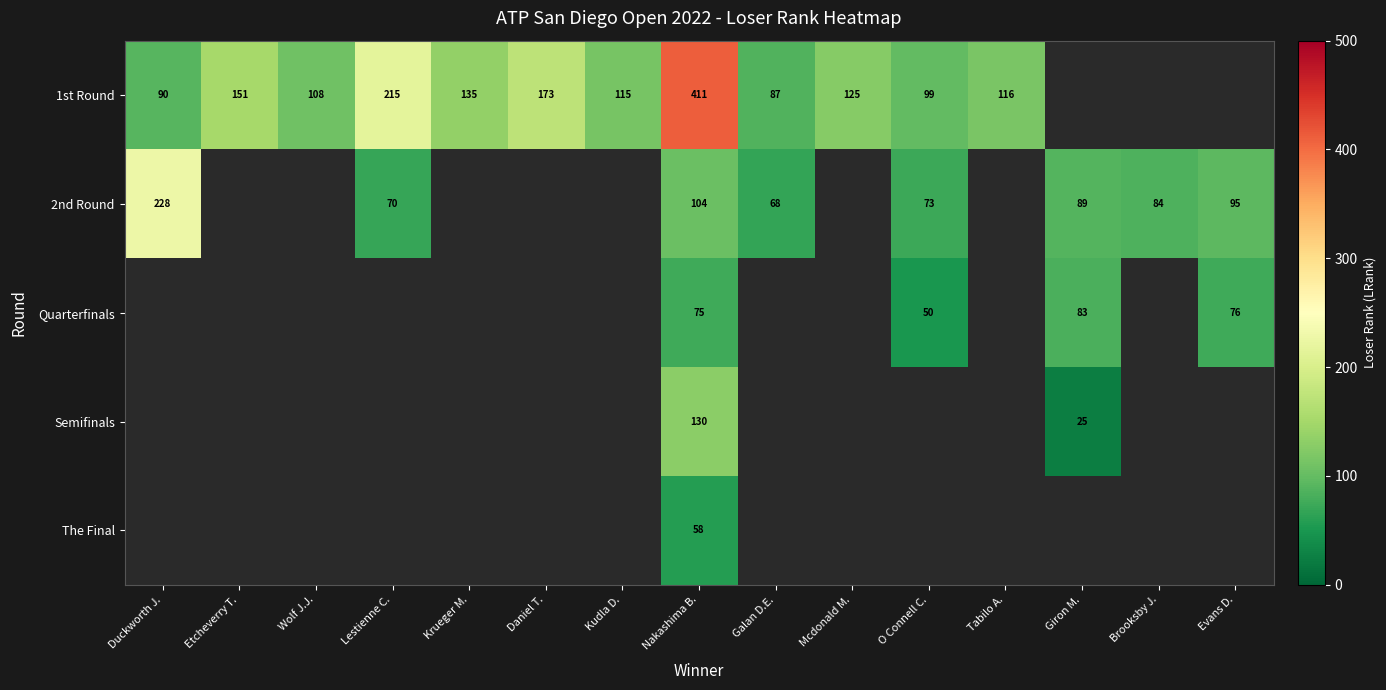

What is the sum of the 1st Round values at Duckworth J. and Daniel T.?

263